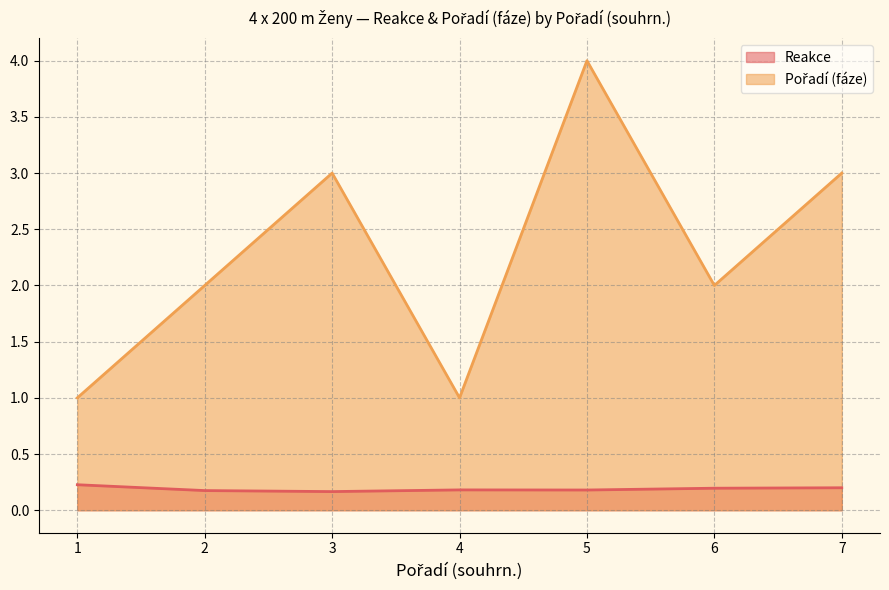

What is the spread (max minus min) of values at 7?

2.8